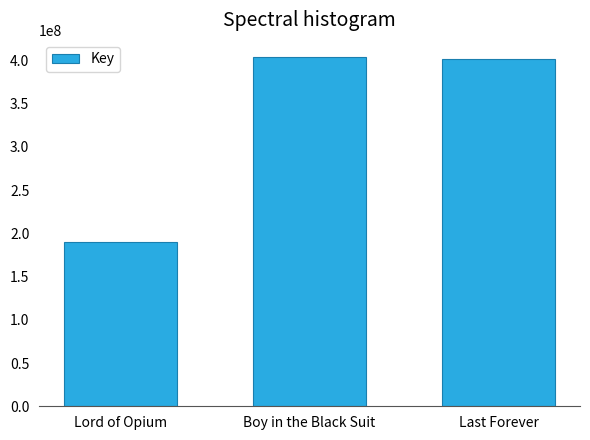

What is the ratio of the value at Boy in the Black Suit to the value at Lord of Opium?

2.1